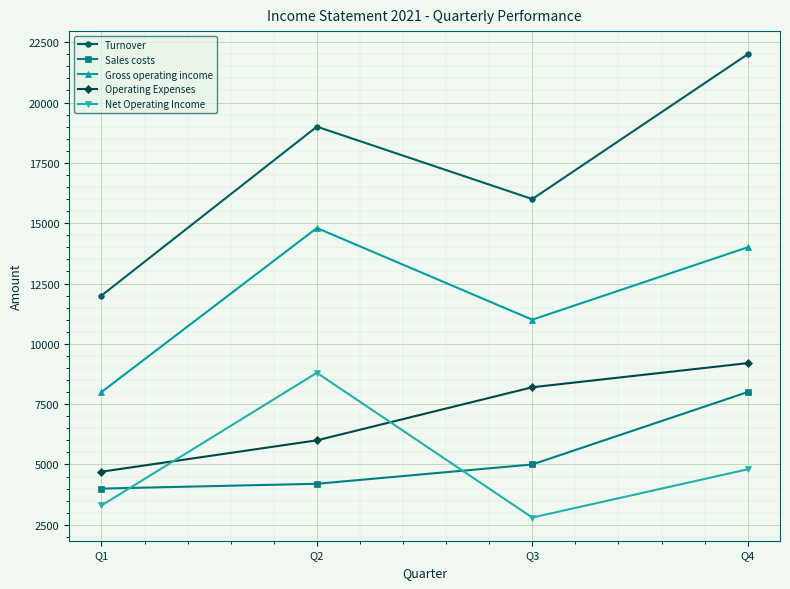

At which category is the sum across all series the highest?

Q4